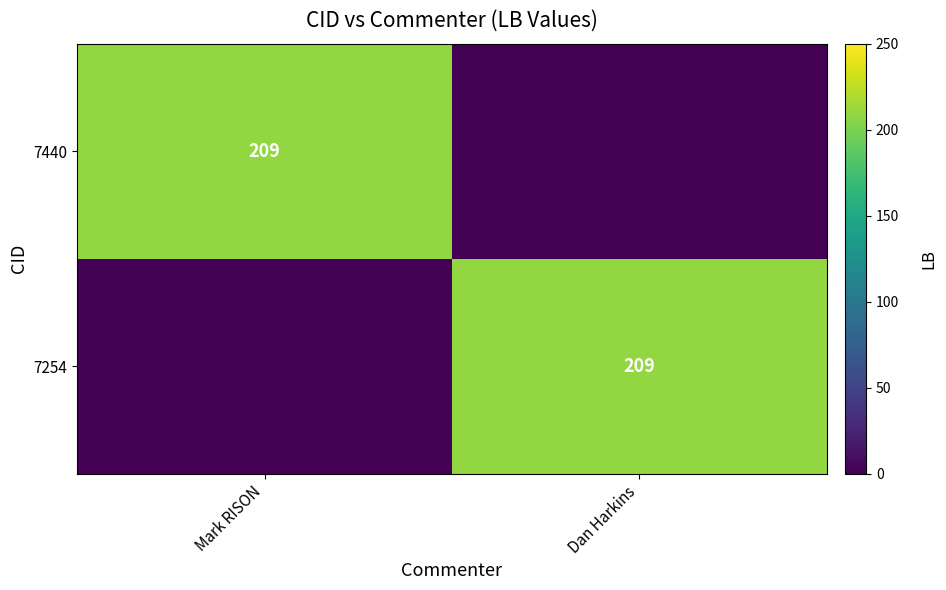

The 7440 series shows 209 at Mark RISON. True or false?

True